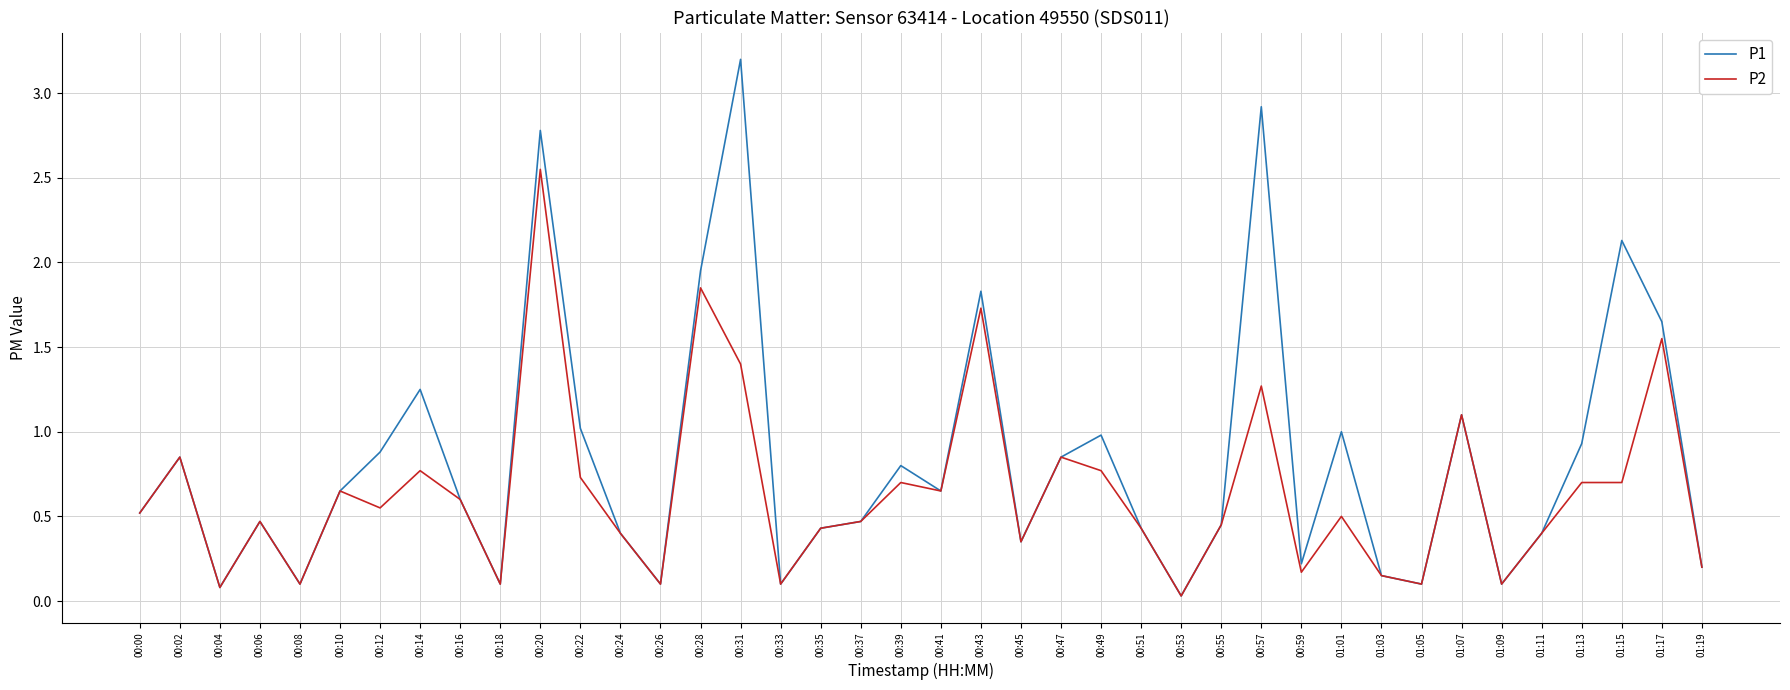

What is the total value across all series at 00:47?

1.7